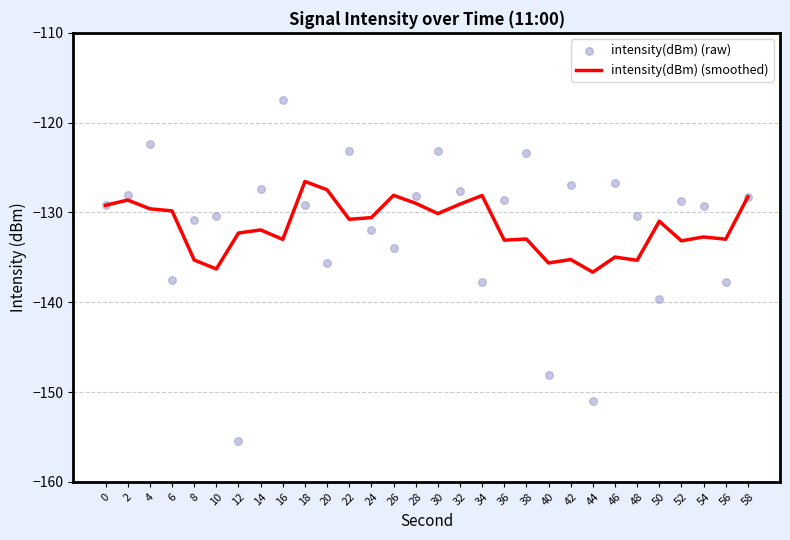

At how many categories does at least one series exceed -152?

30